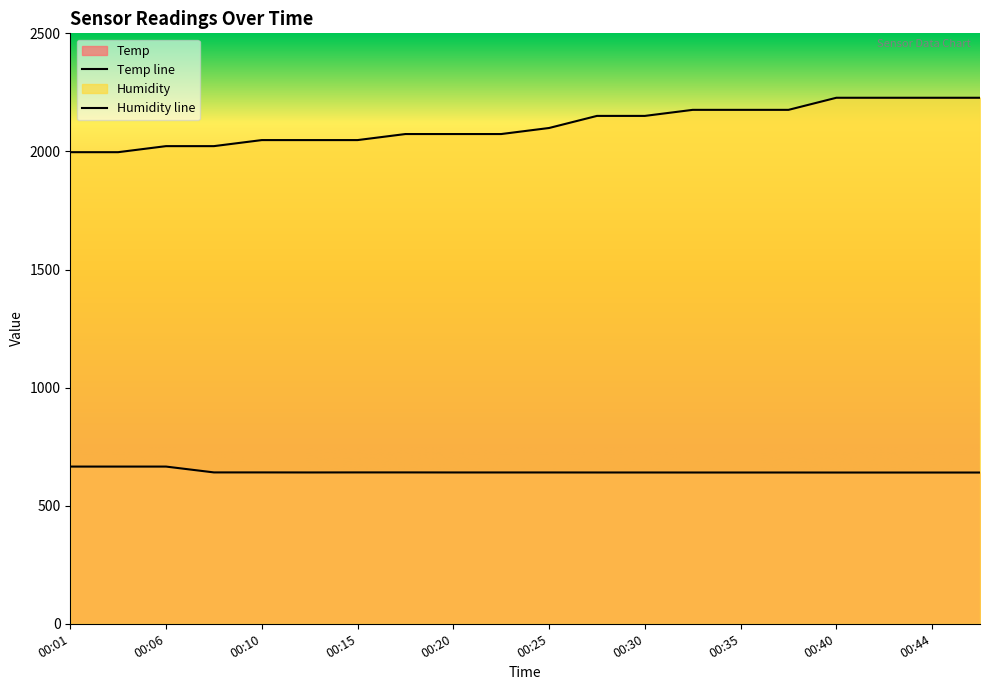

How many lines are shown in the chart?

2